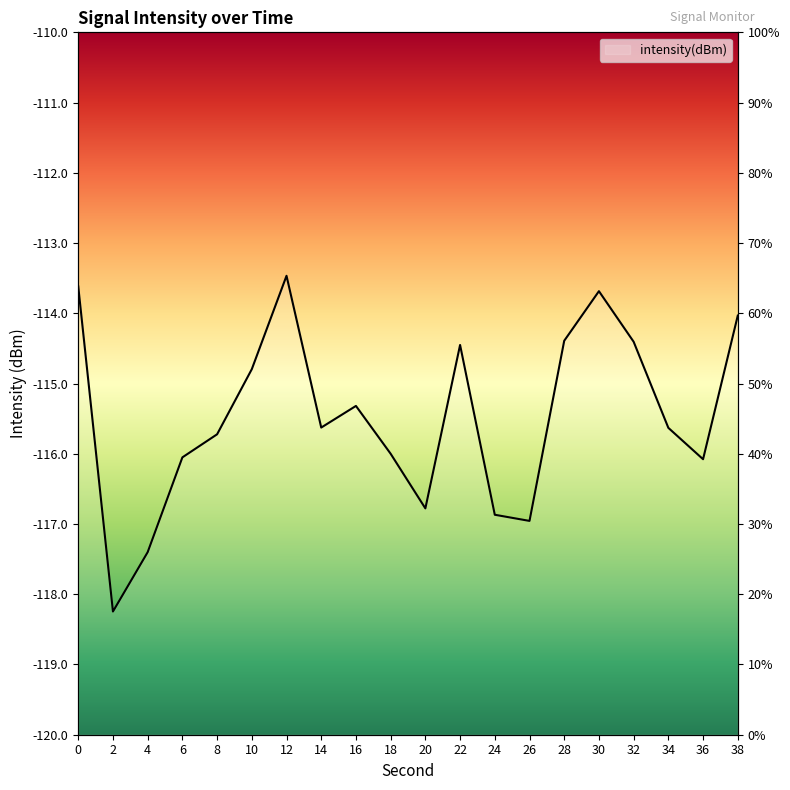

What is the difference between the second highest and minimum values?

4.6